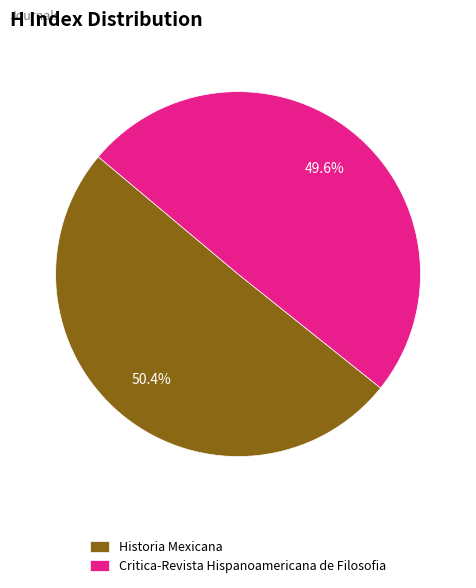

What percentage is the Critica-Revista Hispanoamericana de Filosofia slice, to the nearest percent?

50%